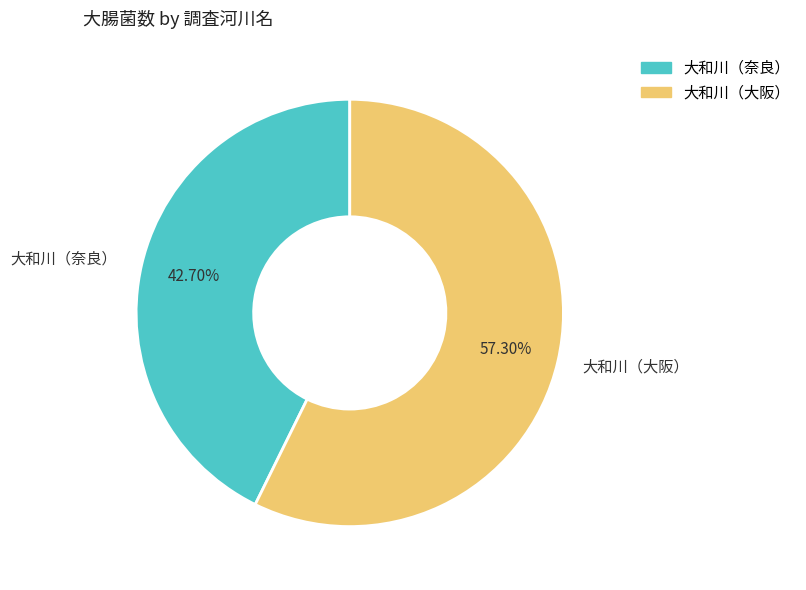

Which category has the biggest portion of the pie?

大和川（大阪）